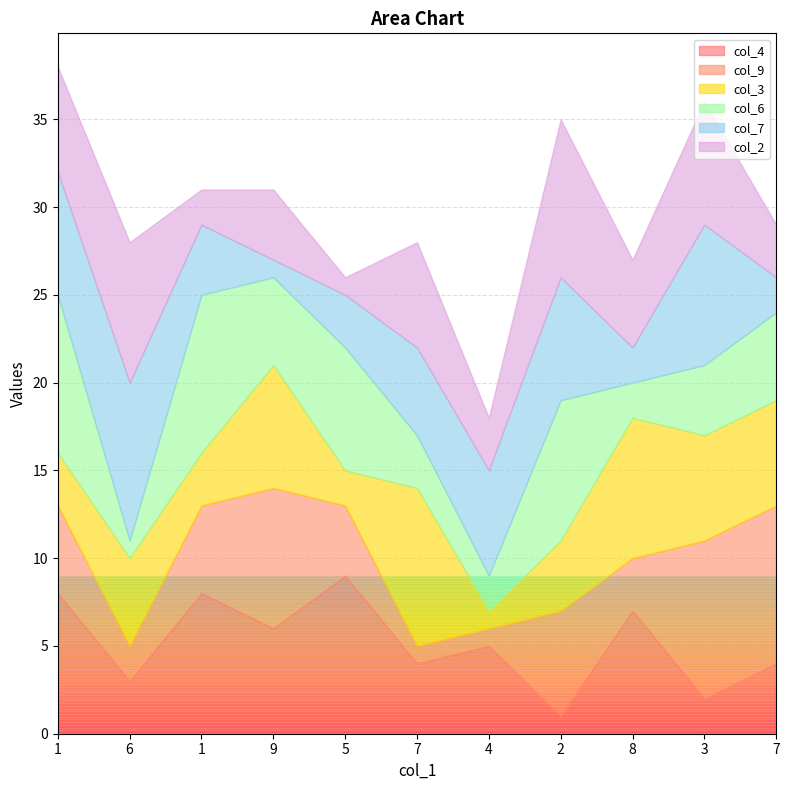

Rank the series by their maximum value, from lowest to highest.

col_4, col_9, col_3, col_6, col_7, col_2